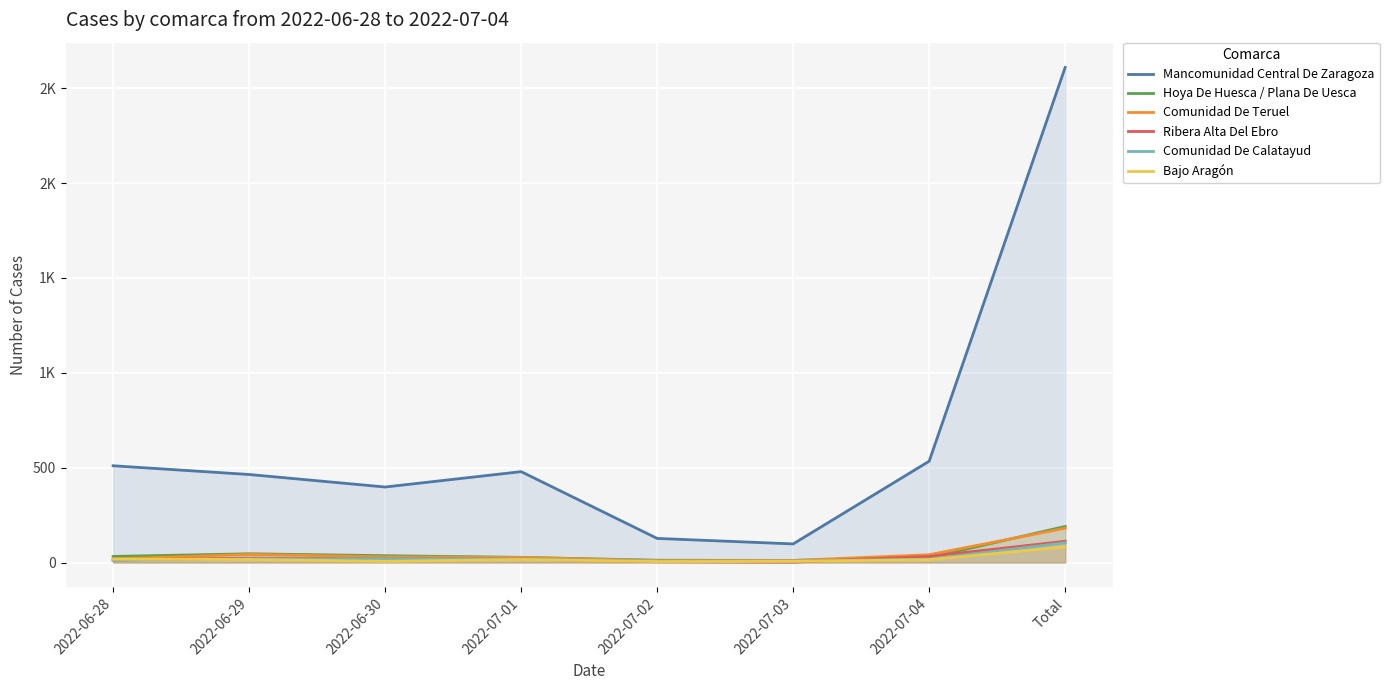

Is the value of Comunidad De Calatayud at 2022-07-04 greater than the value of Hoya De Huesca / Plana De Uesca at 2022-07-03?

Yes